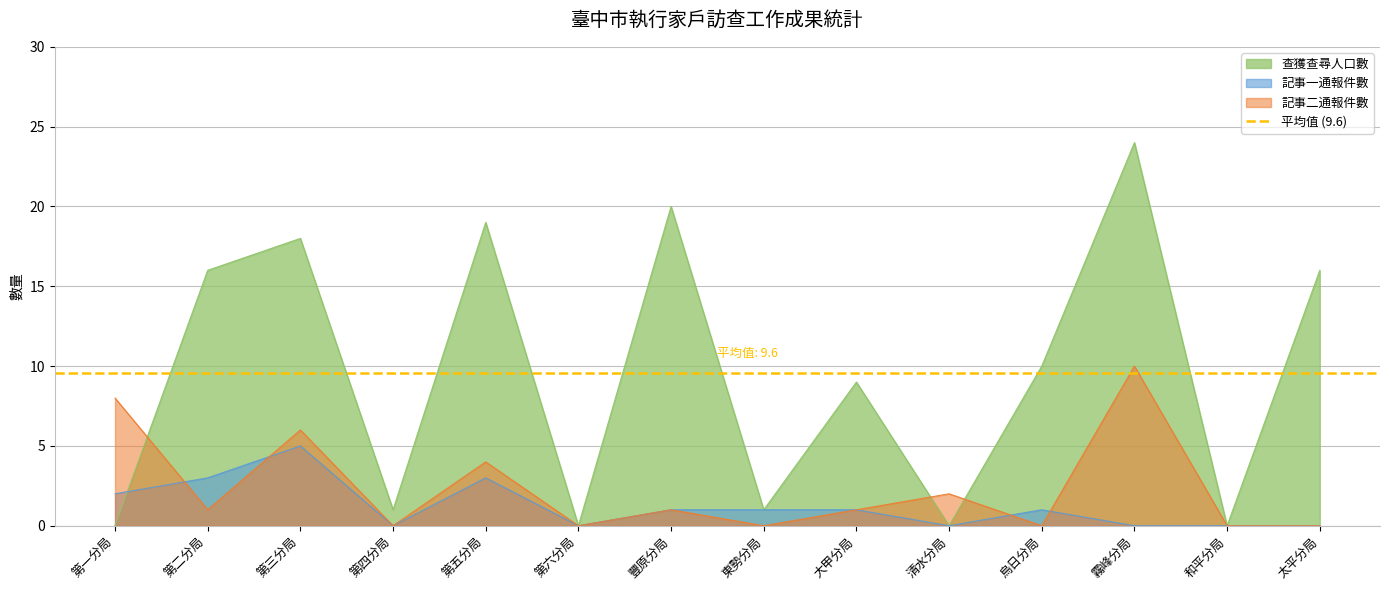

Is it true that 記事二通報件數 equals 6 at 第三分局?

True